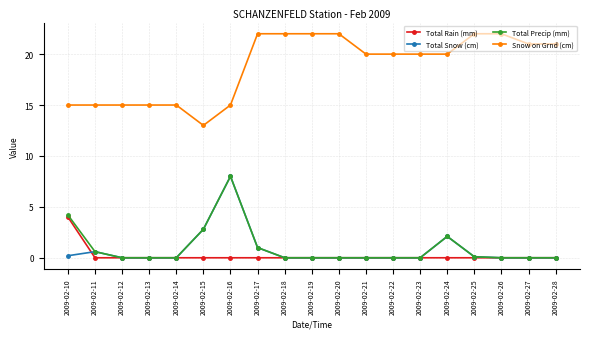

How many lines are shown in the chart?

4